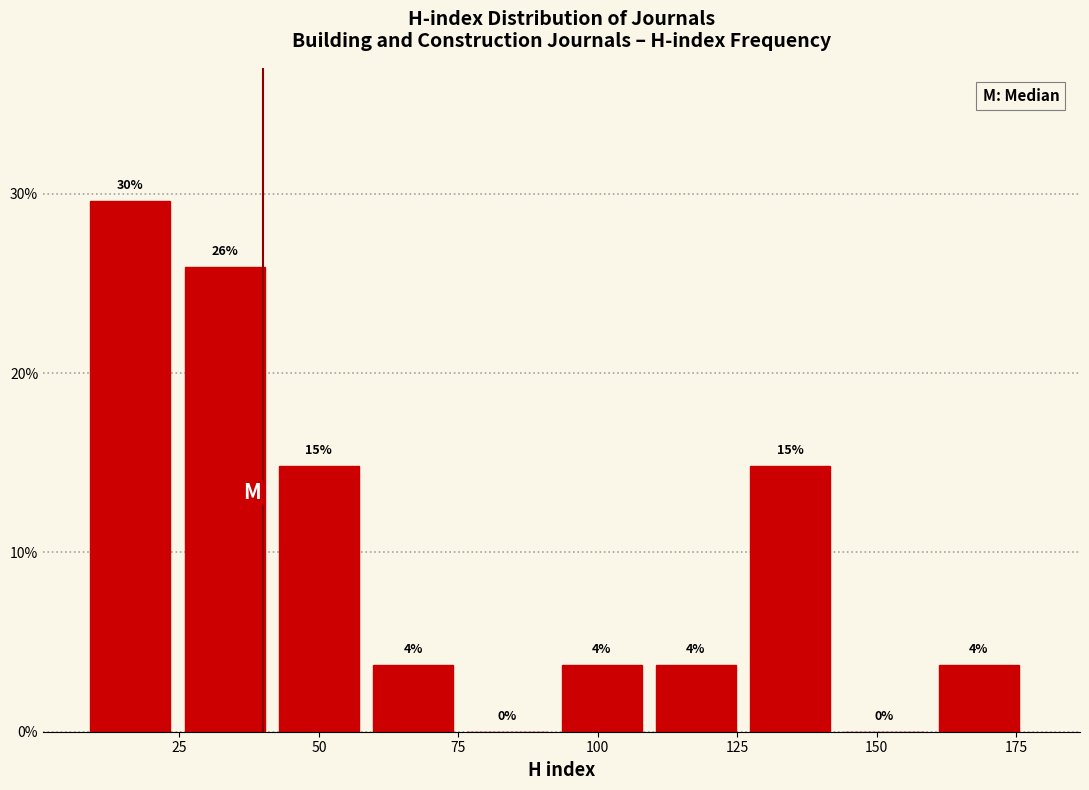

Read against the x-axis, roughly where is the centre of the tallest bar?

15